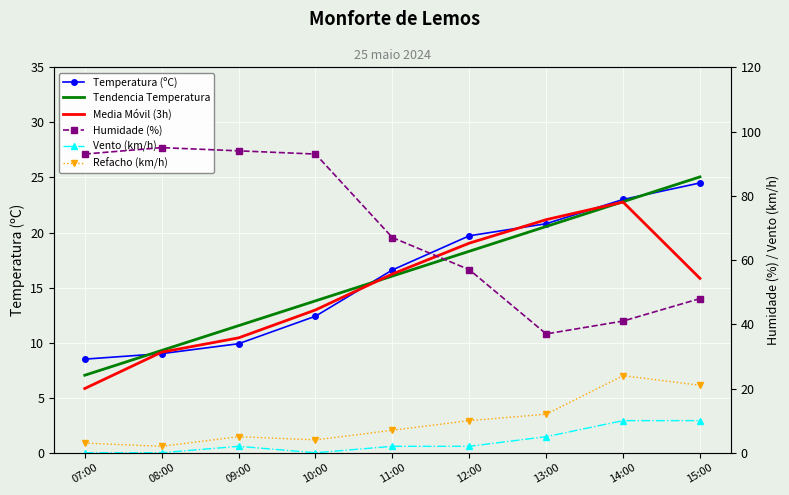

What is the total value across all series at 15:00?

144.4